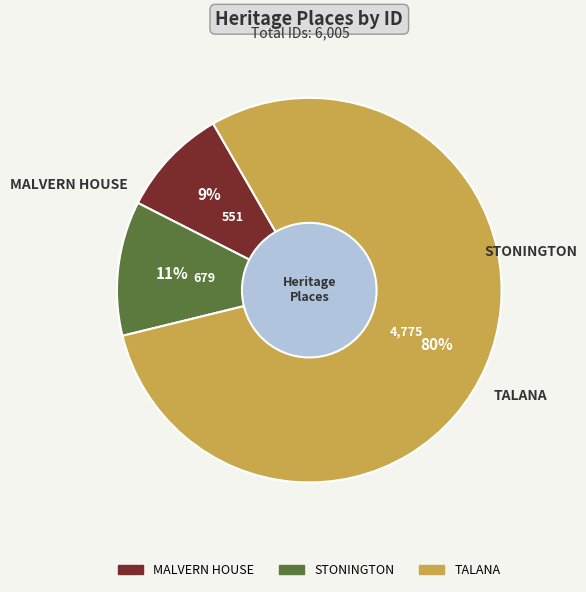

What percentage is the MALVERN HOUSE slice, to the nearest percent?

9%